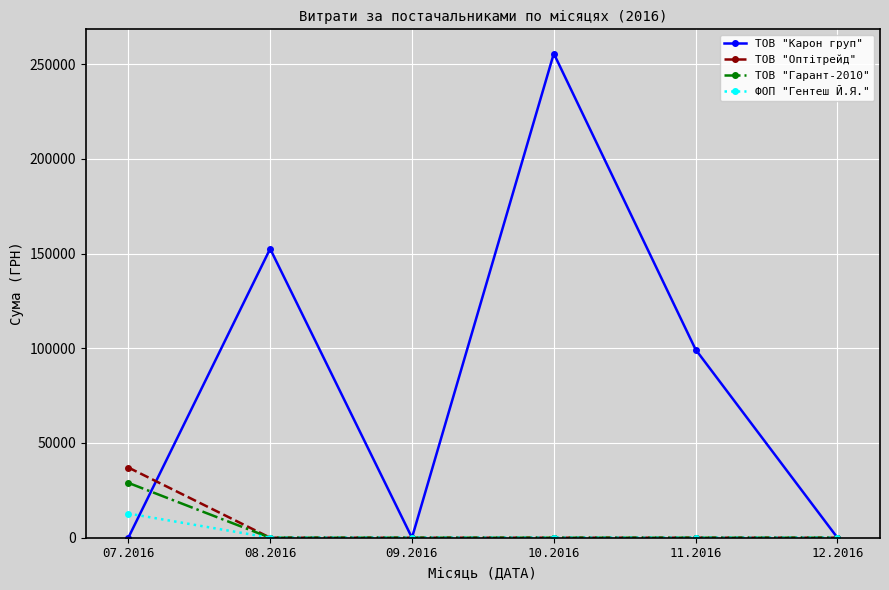

The value of ФОП "Гентеш Й.Я." at 12.2016 is 0.0. True or false?

True